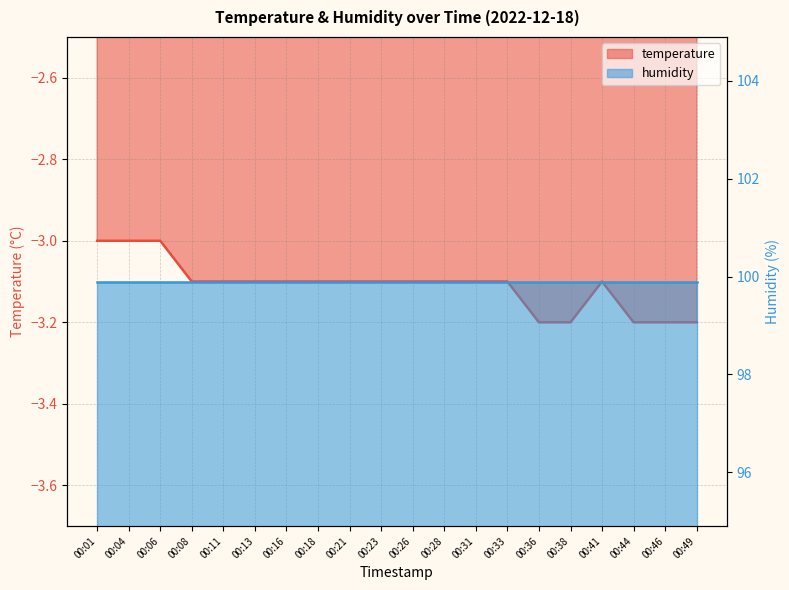

Which has a higher value, 00:23 or 00:04?

00:04